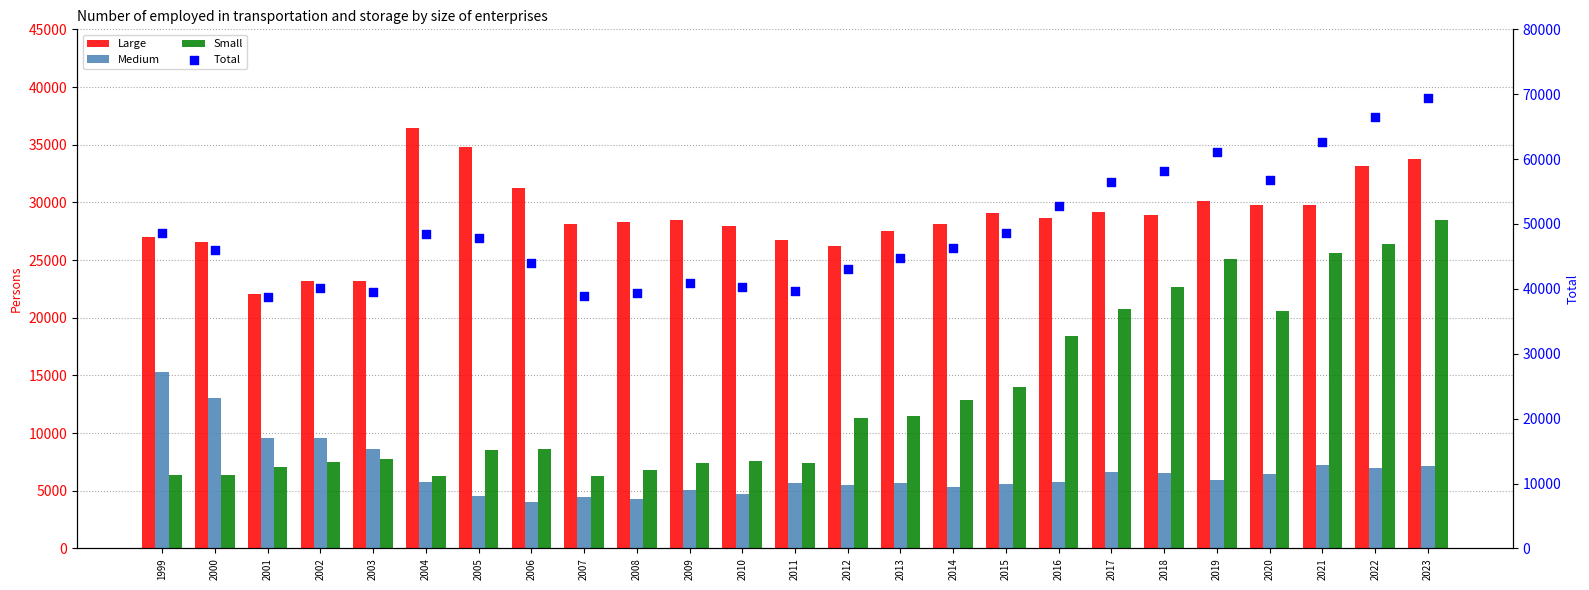

Which series contains the lowest Y value?

Medium